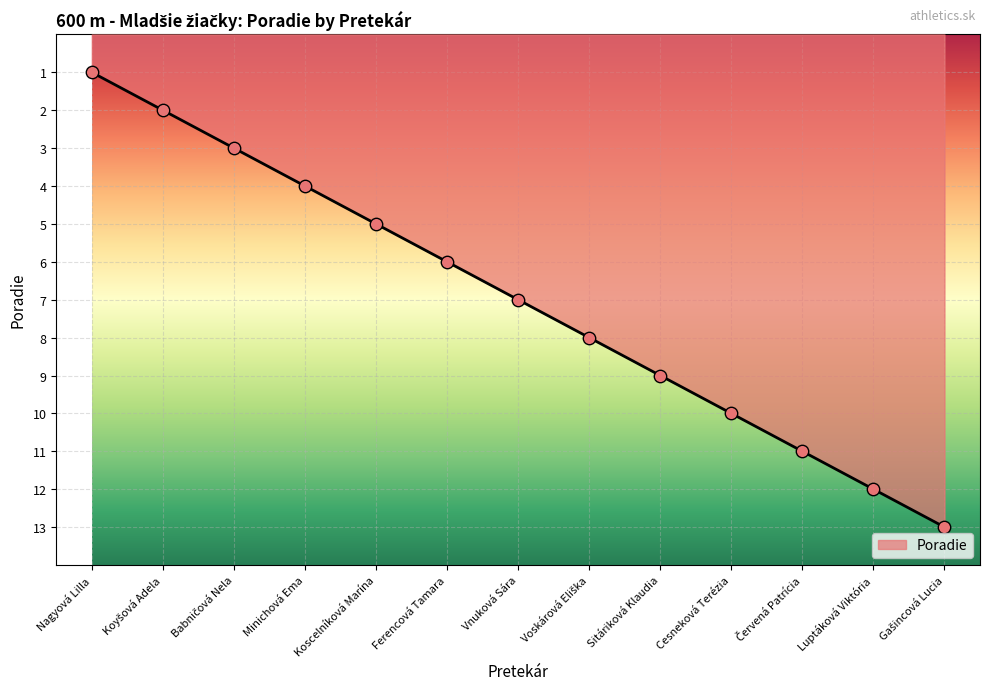

Between Minichová Ema and Koscelníková Marína, which is larger?

Koscelníková Marína